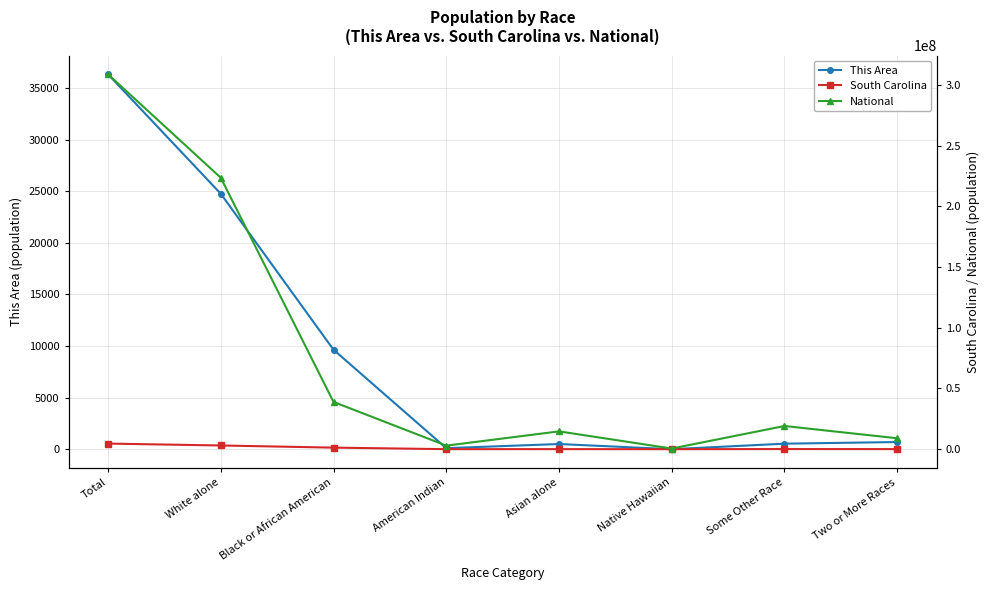

How many interior local valleys does the This Area series have?

2